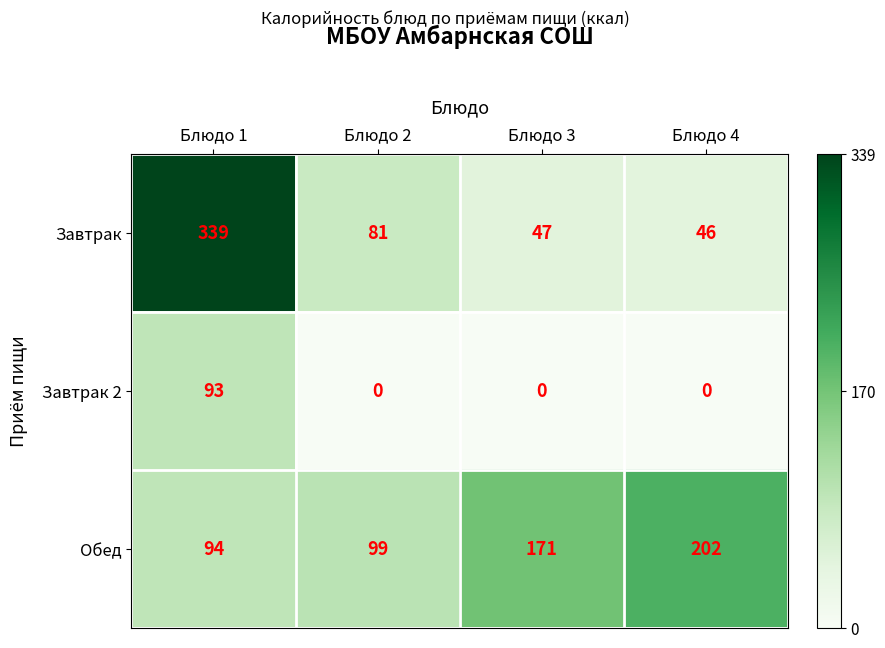

How many data points in Обед are less than 171?

2